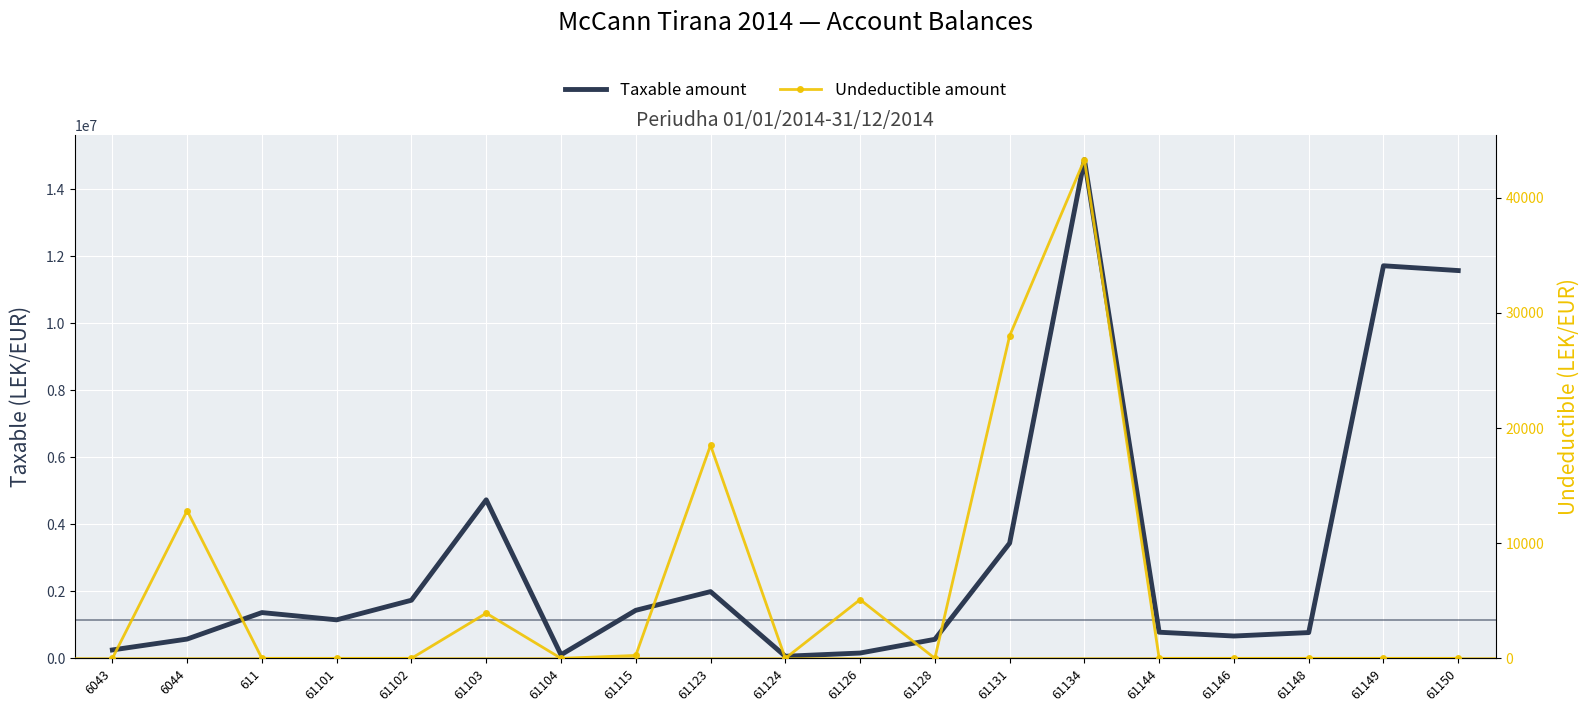

Which category has the lowest value across all series?

6043